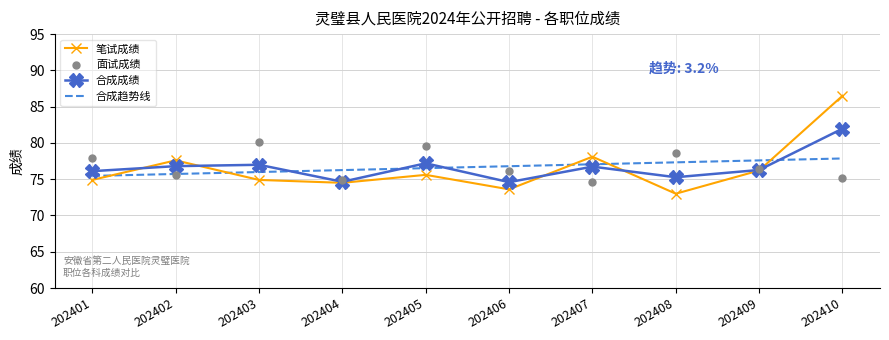

Which series reaches the maximum Y coordinate?

笔试成绩